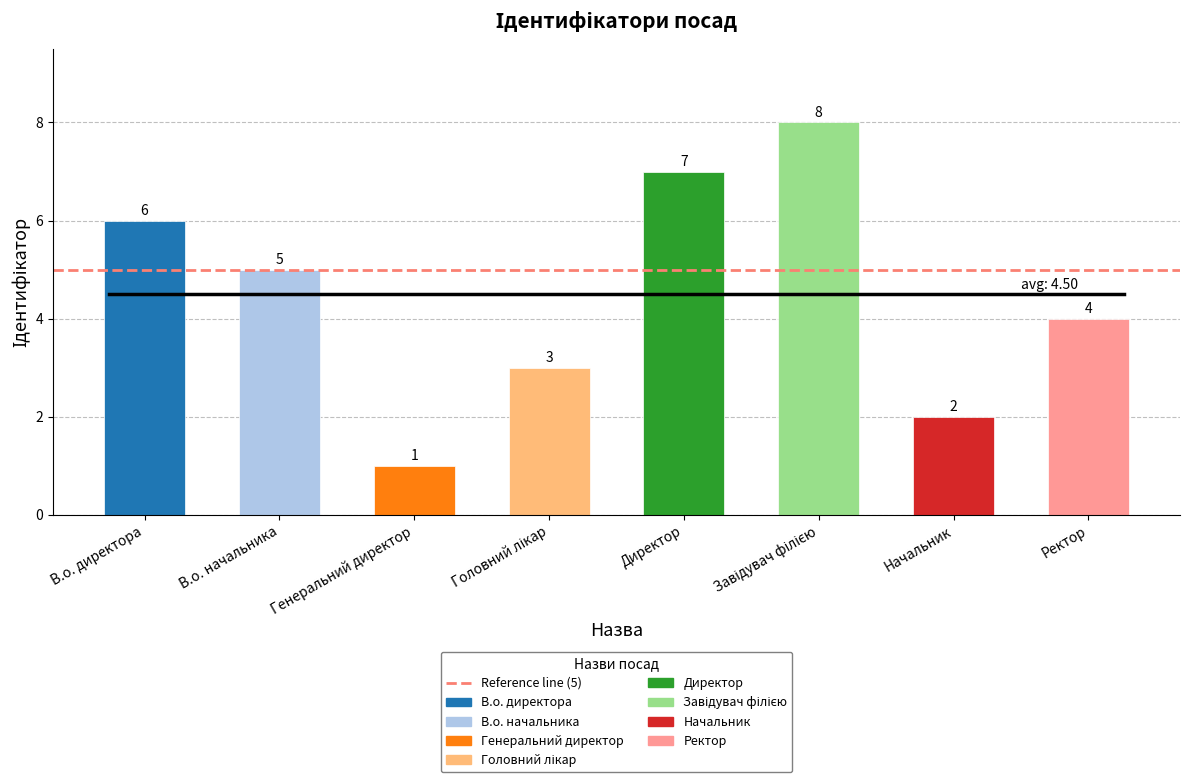

List the labels in order of value, smallest first.

Генеральний директор, Начальник, Головний лікар, Ректор, В.о. начальника, В.о. директора, Директор, Завідувач філією